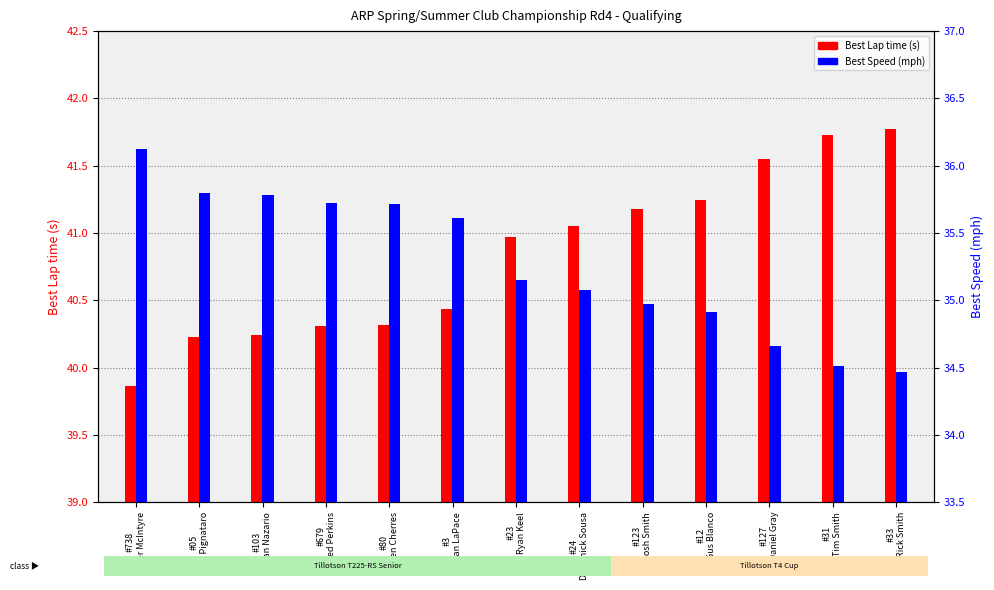

Reading left to right, what are all the values shown in this chart?

Best Lap time: 39.9	40.2	40.2	40.3	40.3	40.4	41.0	41.0	41.2	41.2	41.5	41.7	41.8
Best Speed: 36.1	35.8	35.8	35.7	35.7	35.6	35.1	35.1	35.0	34.9	34.7	34.5	34.5